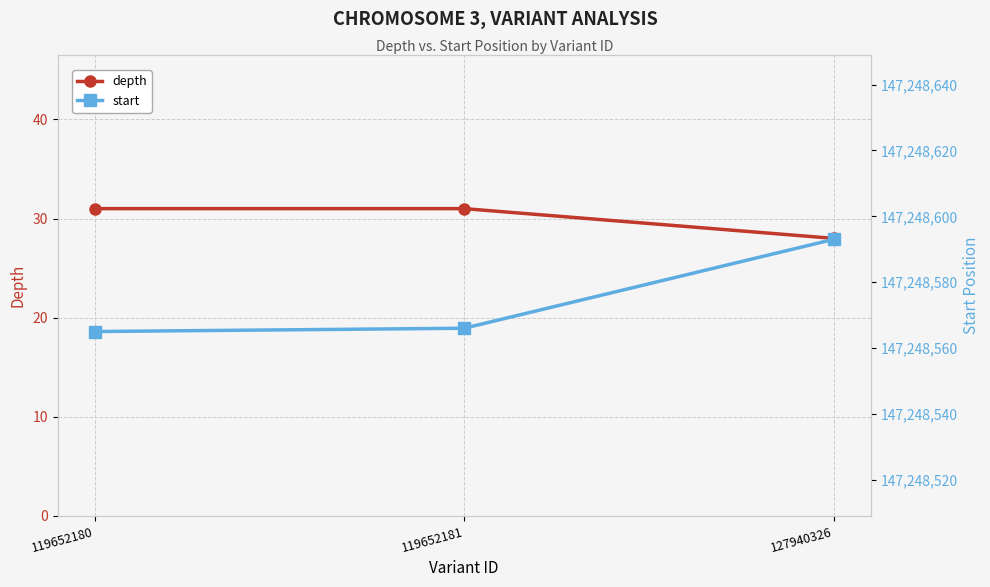

At which category is the sum across all series the highest?

127940326